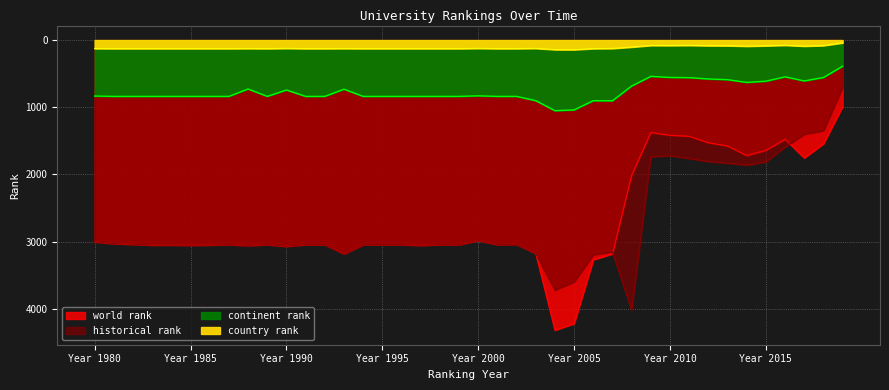

Which series changed the most between 1983 and 2012?

world rank